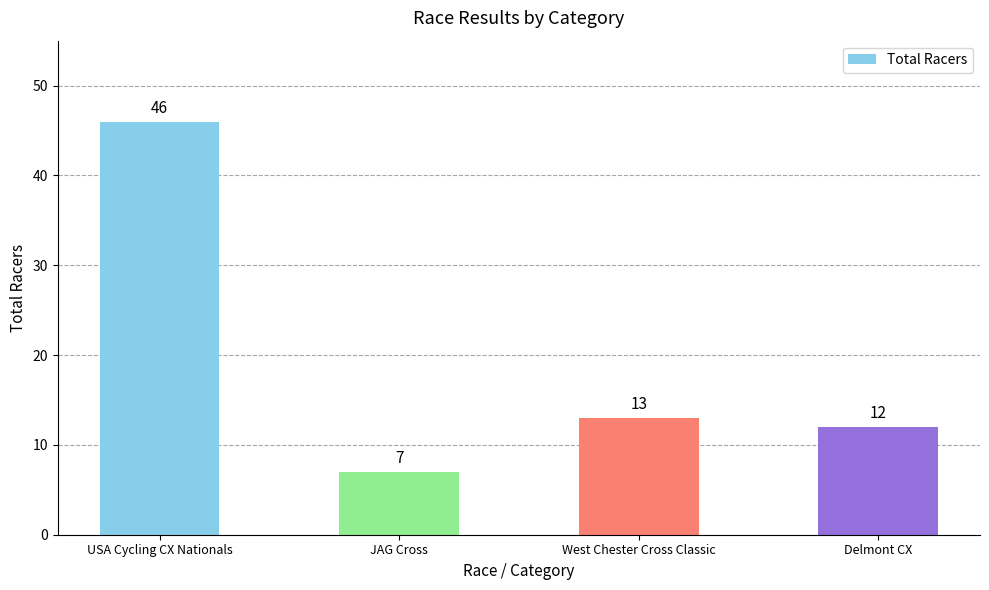

What position from the left is USA Cycling CX Nationals?

1